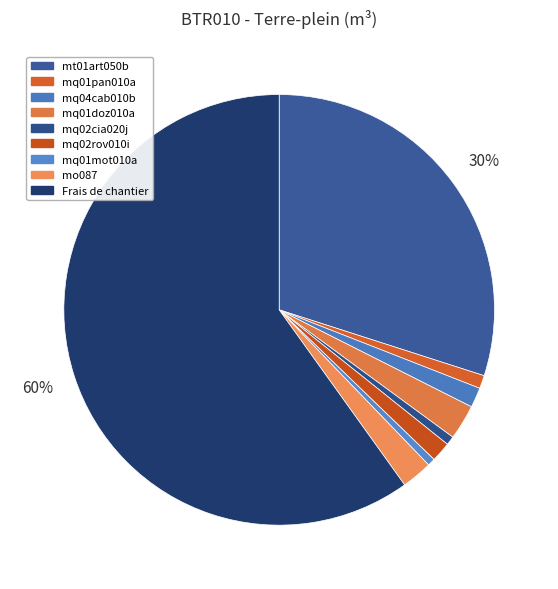

To the nearest percent, what percentage of the pie is mq01doz010a?

3%